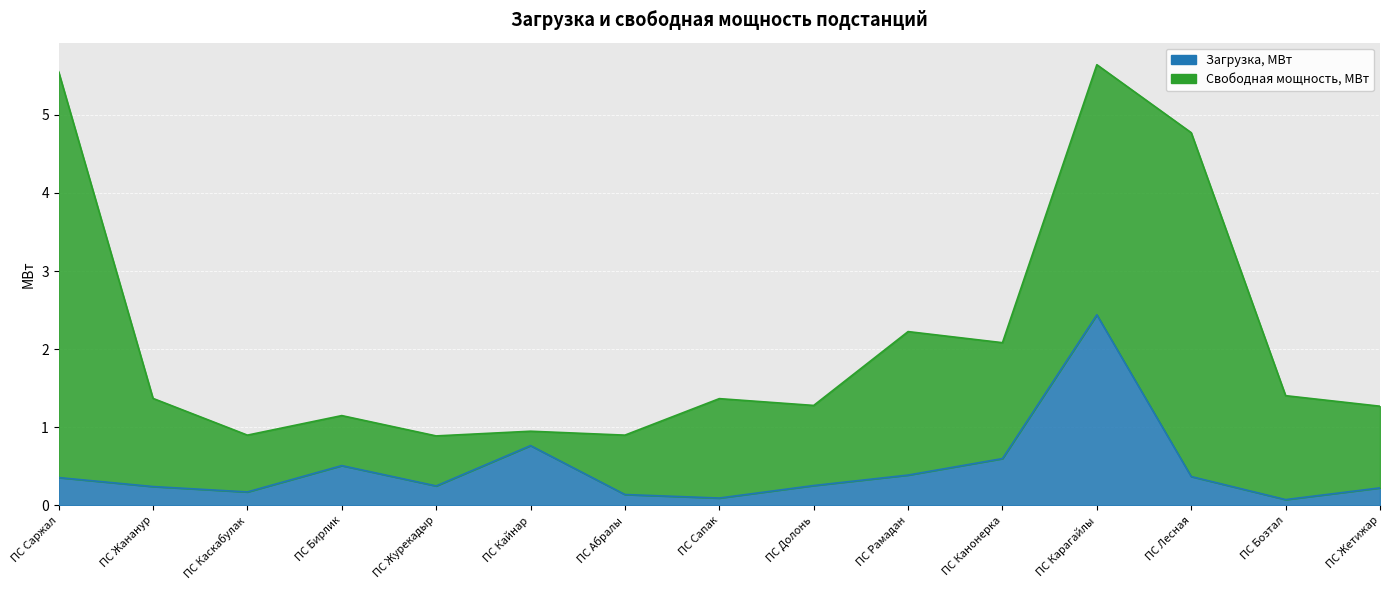

What is the difference between the maximum and minimum values?

2.4